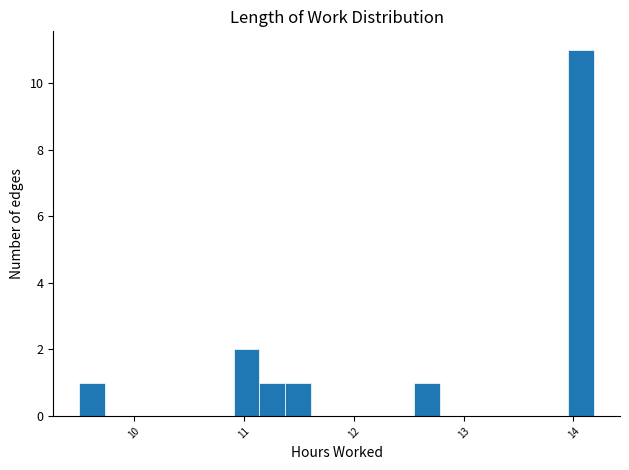

Read against the x-axis, roughly where is the centre of the tallest bar?

14.1